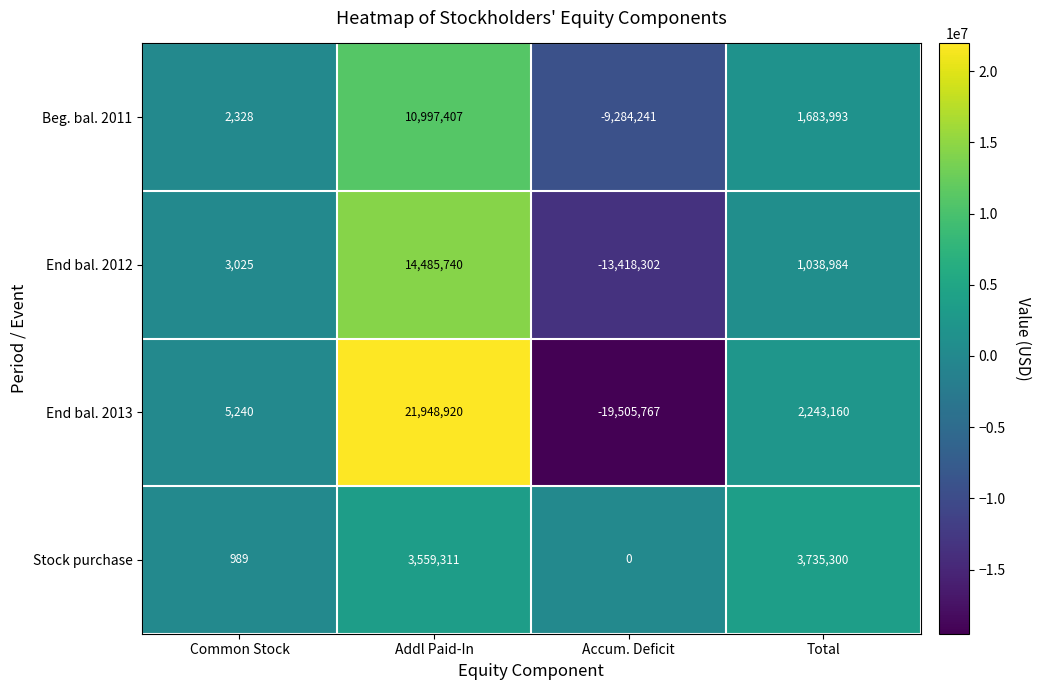

True or false: Stock purchase has a value of 1754 at Common Stock.

False